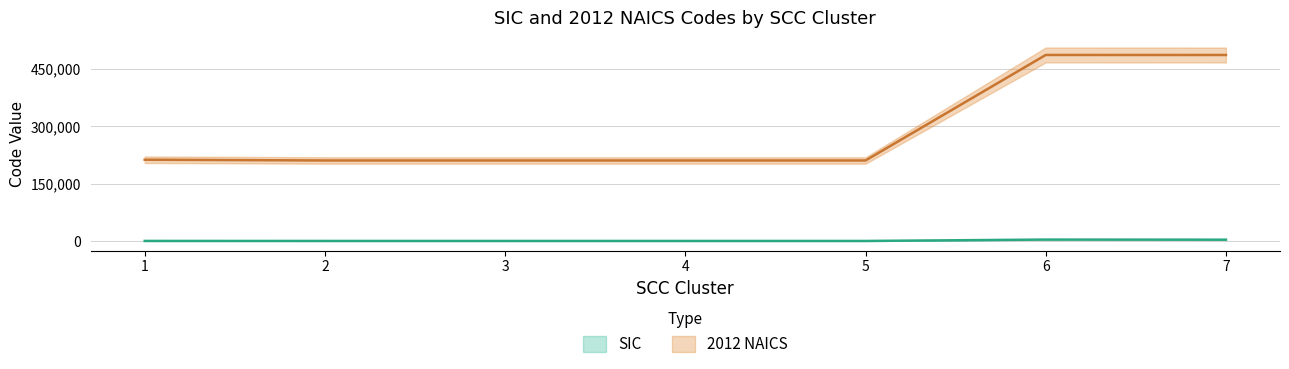

True or false: 2012 NAICS has more than 1 points higher than both neighbors.

False